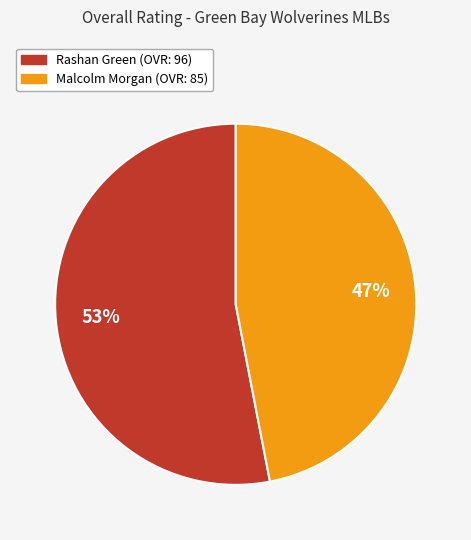

How many slices are in this pie chart?

2